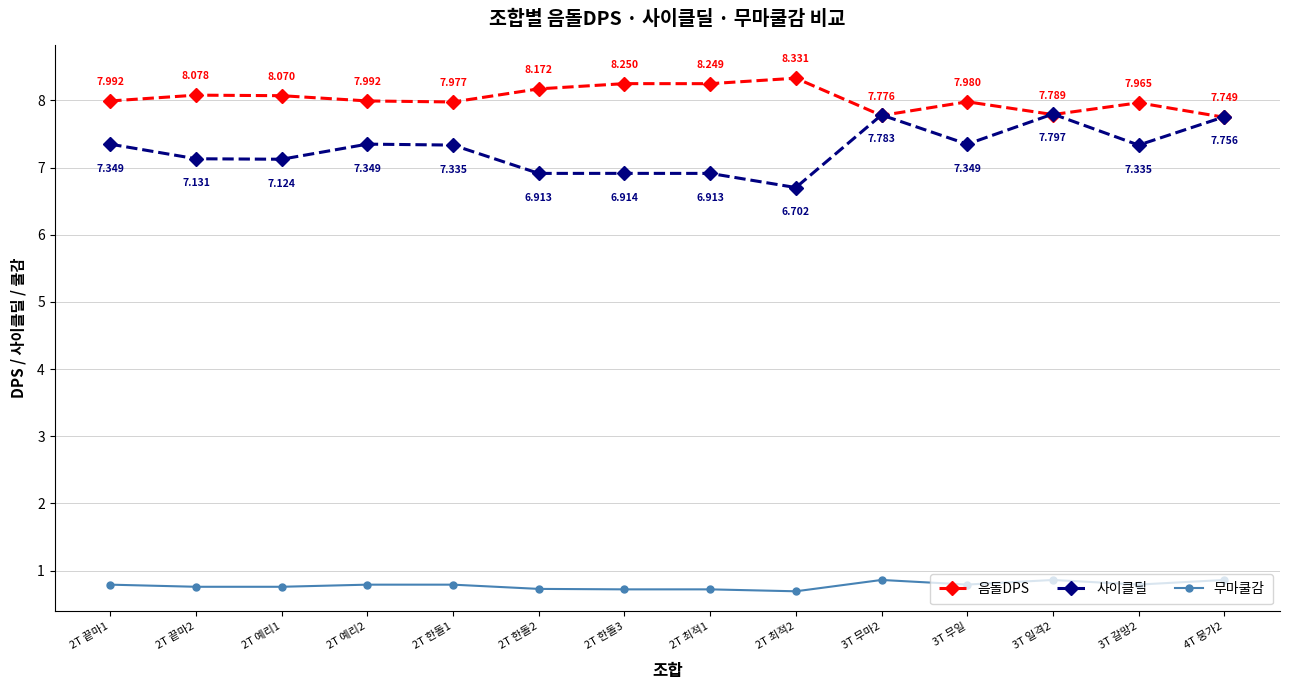

What is the label of the 9th point from the left?

2T 최적2